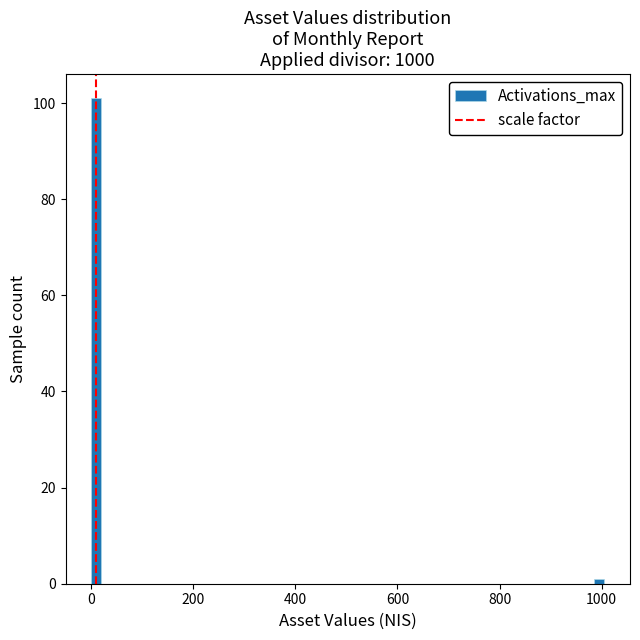

Around what value on the x-axis is the tallest bar? Give the approximate position of its centre, as read against the axis.

20